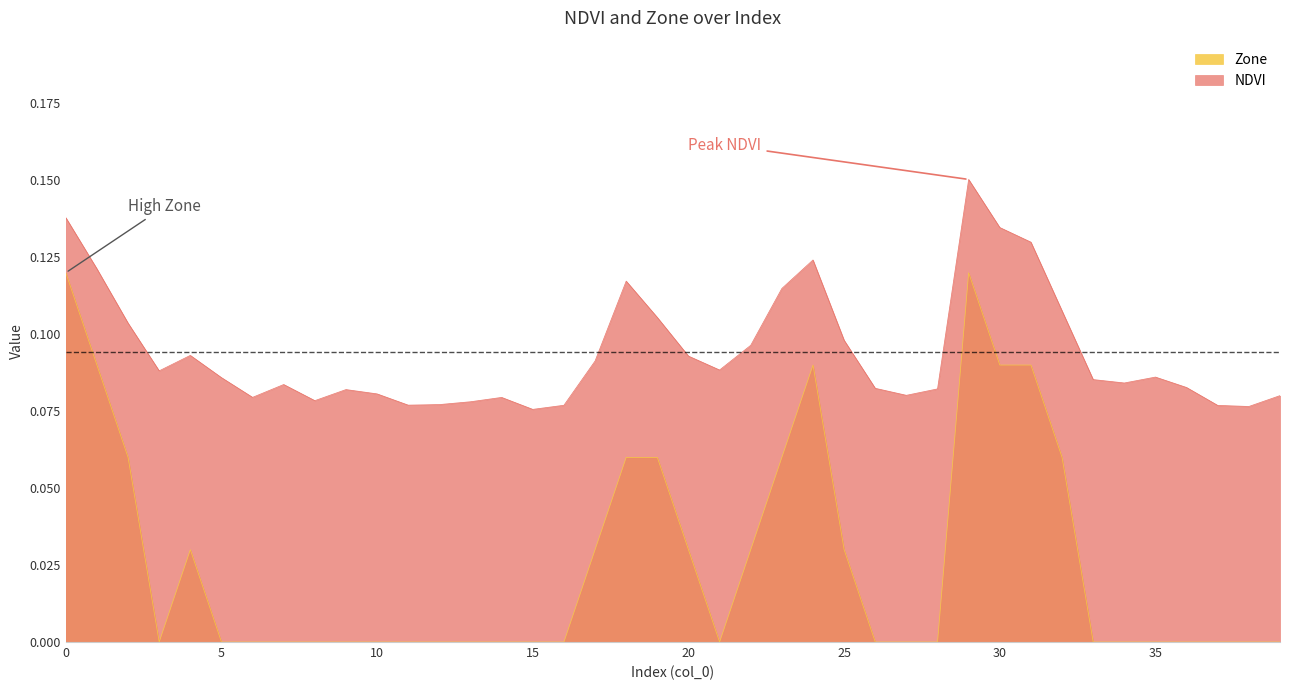

Rank the categories by NDVI value from lowest to highest.

15, 38, 37, 16, 11, 12, 13, 8, 14, 6, 39, 27, 10, 9, 28, 26, 36, 7, 34, 33, 5, 35, 3, 21, 17, 20, 4, 22, 25, 2, 19, 32, 23, 18, 1, 24, 31, 30, 0, 29